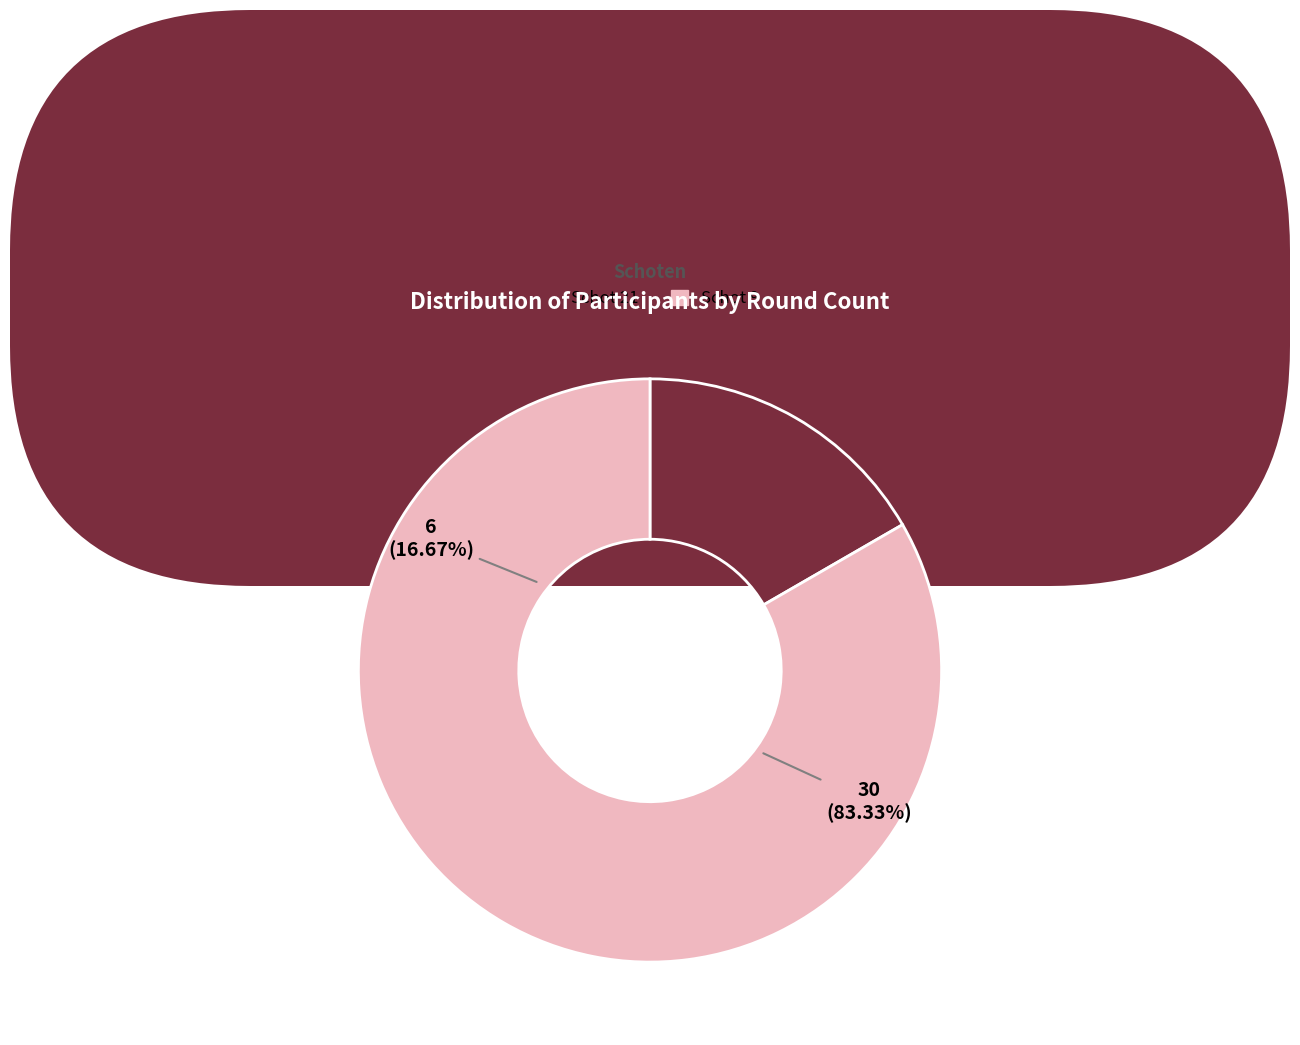

The Schot 21 slice represents 4% of the pie. True or false?

False